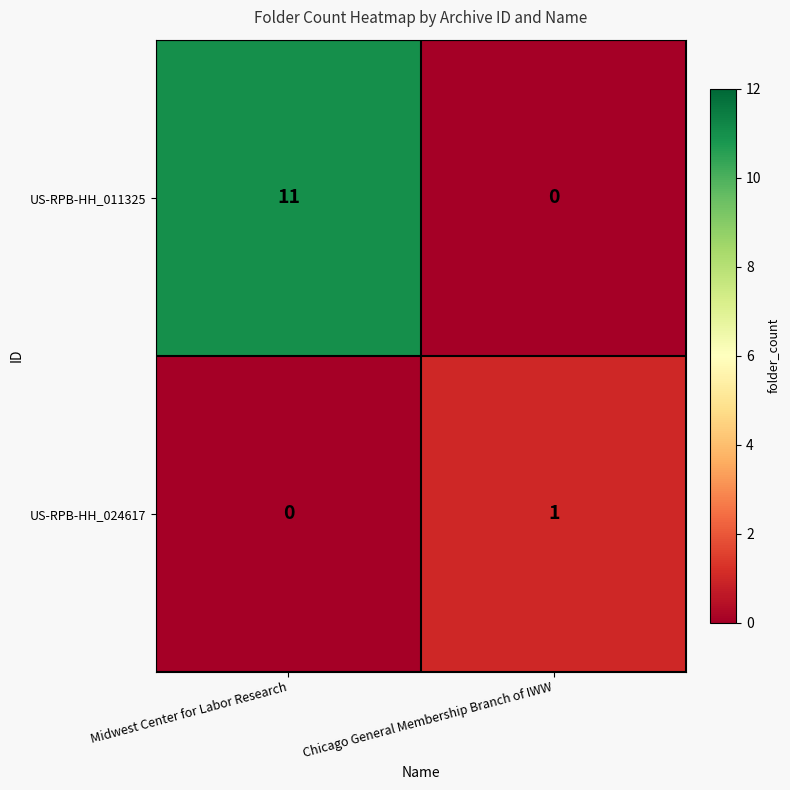

What is the difference between the US-RPB-HH_011325 values at Midwest Center for Labor Research and Chicago General Membership Branch of IWW?

11